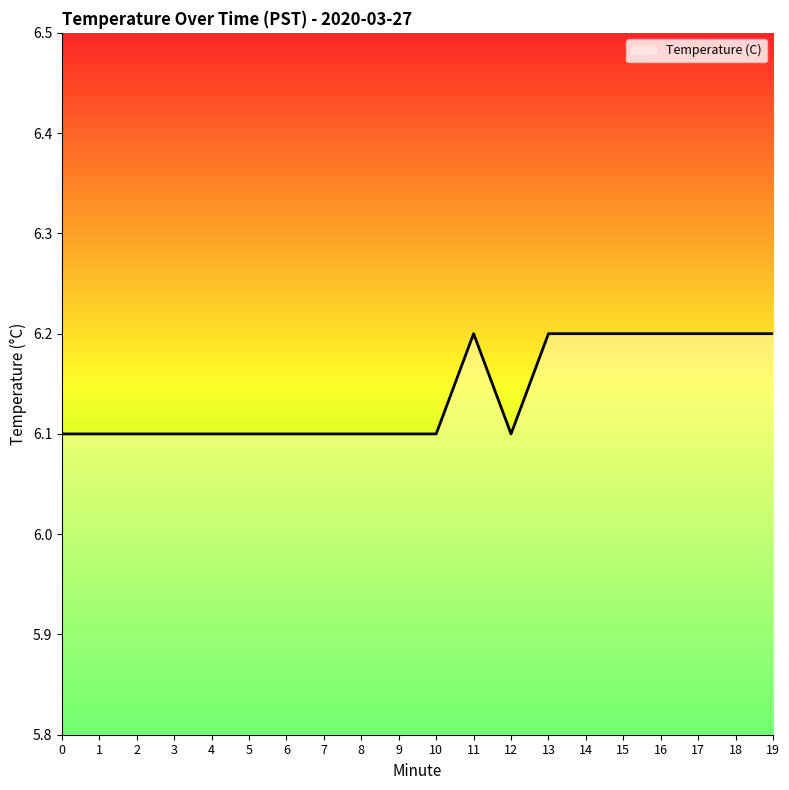

What is the minimum value shown in the chart?

6.1